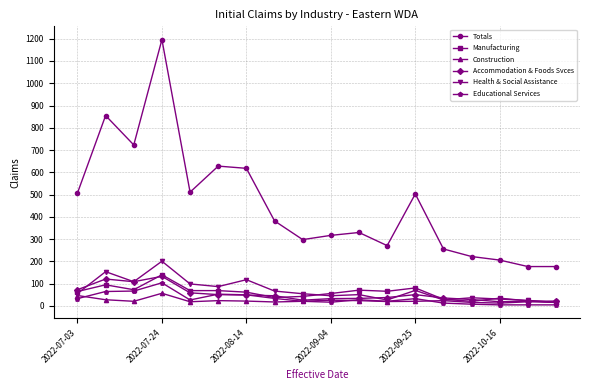

True or false: Construction and Totals cross at least once.

False